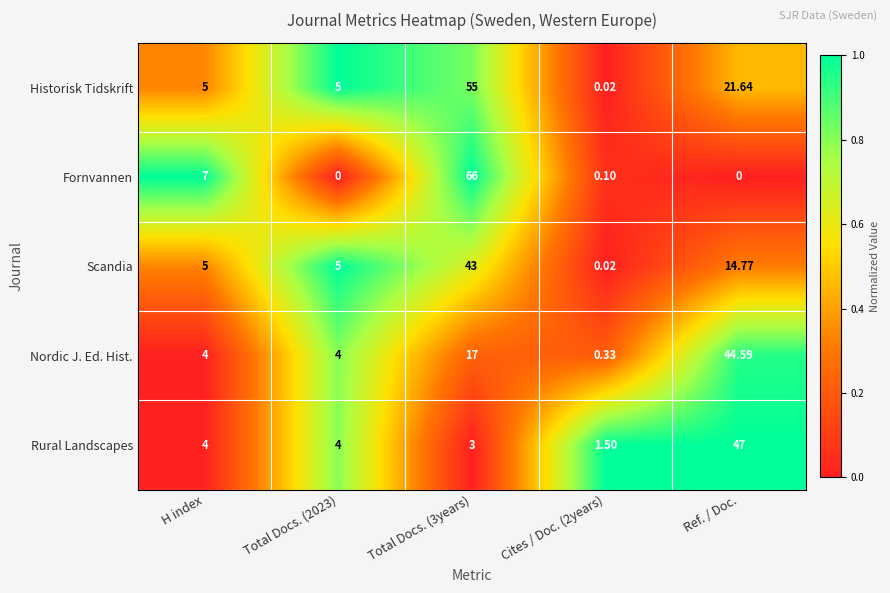

What is the spread (max minus min) of values at Cites / Doc. (2years)?

1.5